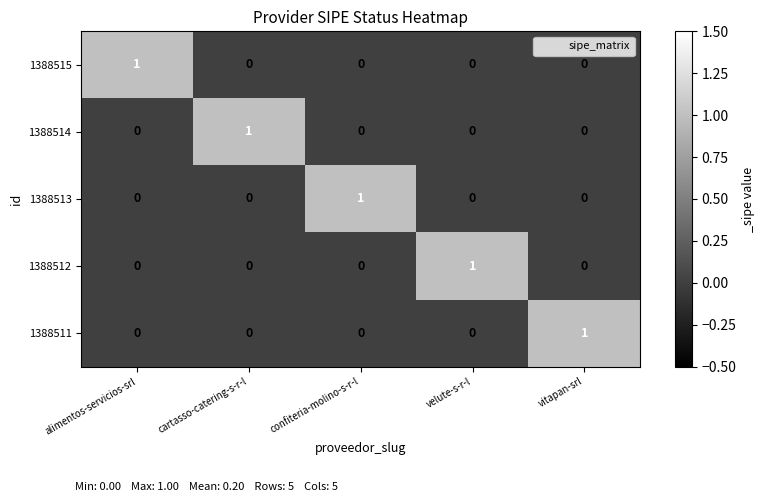

The value of 1388512 at vitapan-srl is 0. True or false?

True